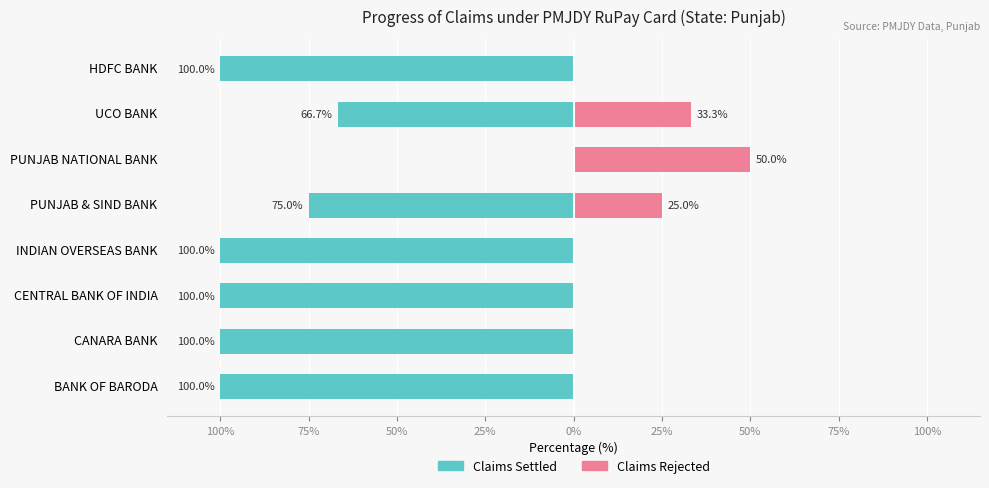

At UCO BANK, list the series in order from largest to smallest.

Claims Rejected, Claims Settled